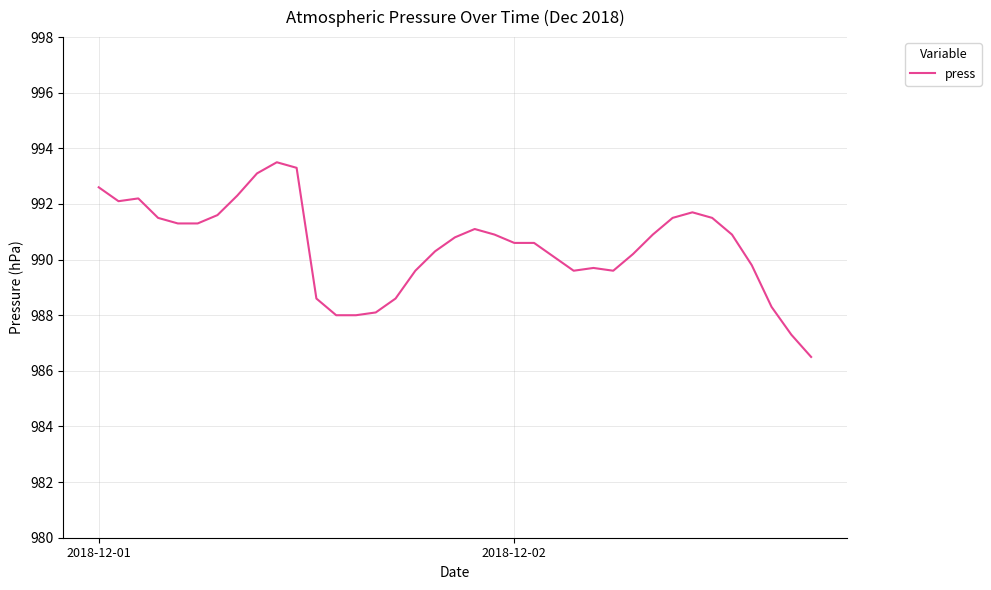

What is the minimum value shown in the chart?

986.5